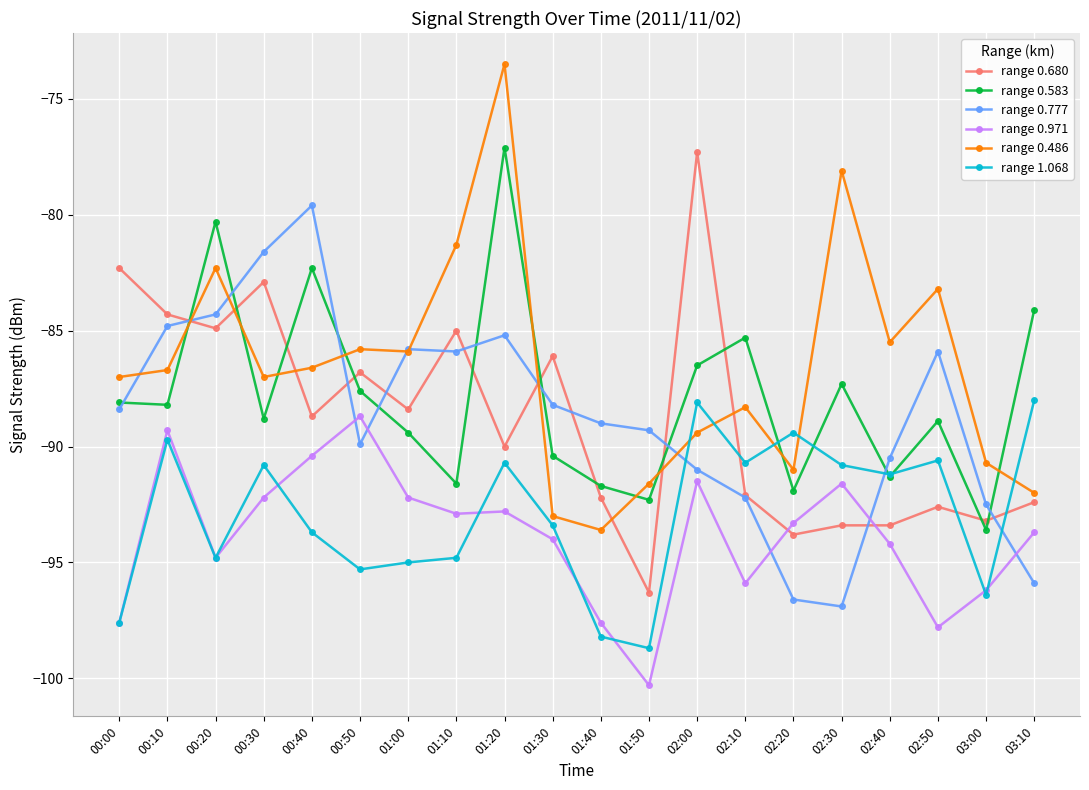

How many values in the range 0.680 series exceed -88?

8